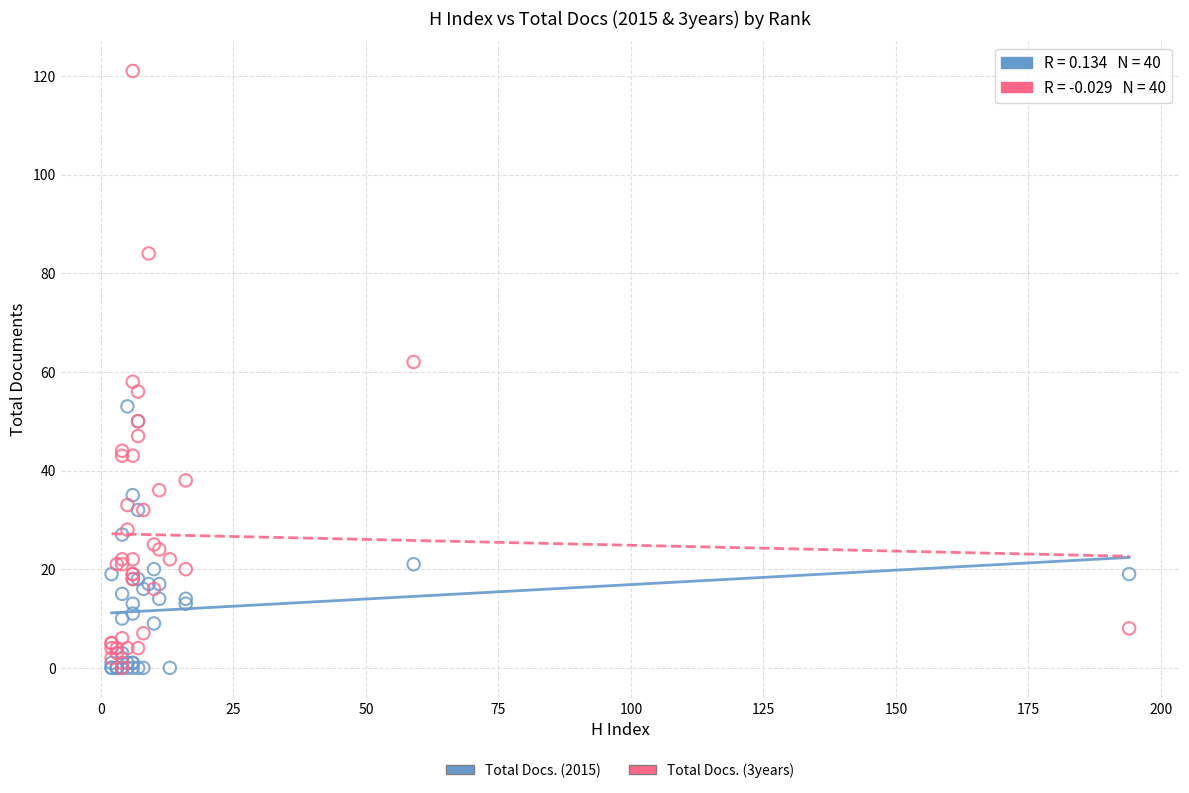

What are all the series names shown in the legend?

Total Docs. (2015), Total Docs. (3years)